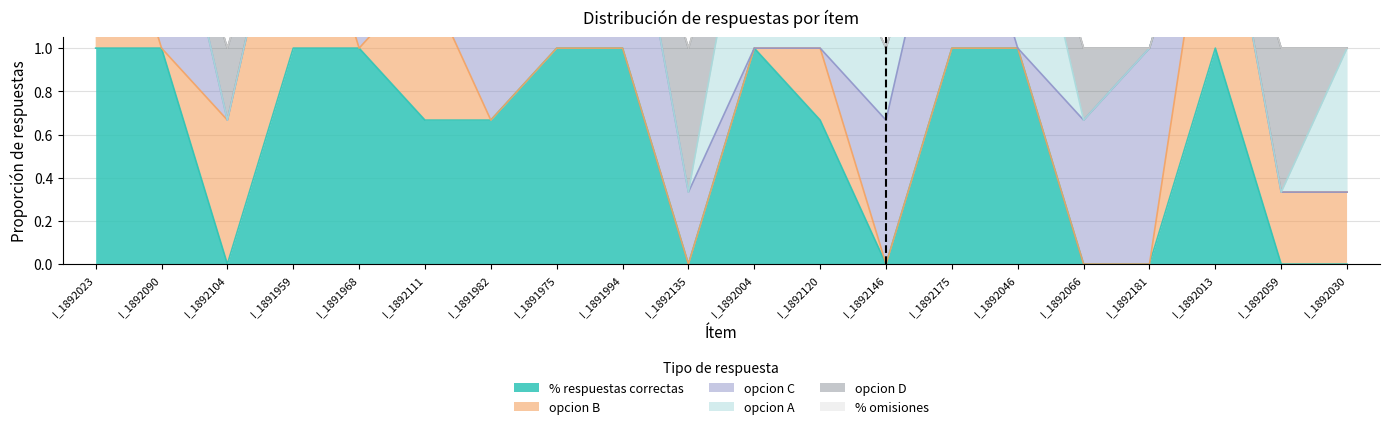

True or false: % omisiones has more than 1 interior local peaks.

False